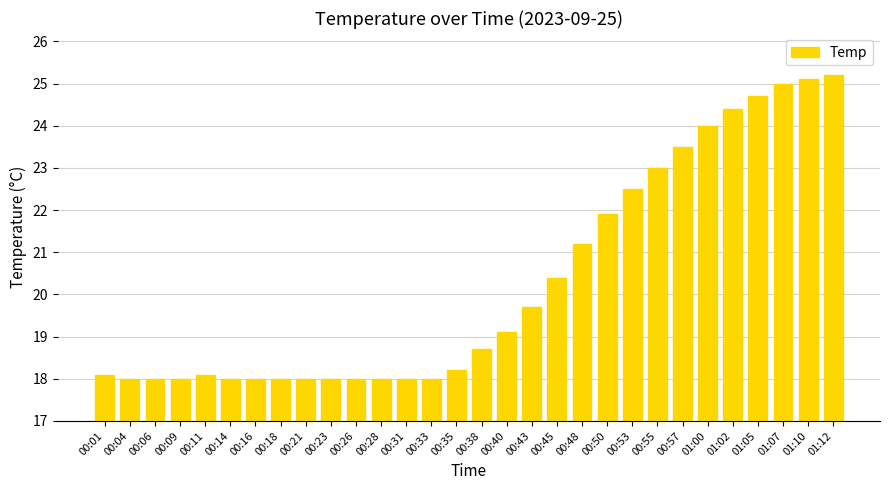

Are the bars horizontal?

No